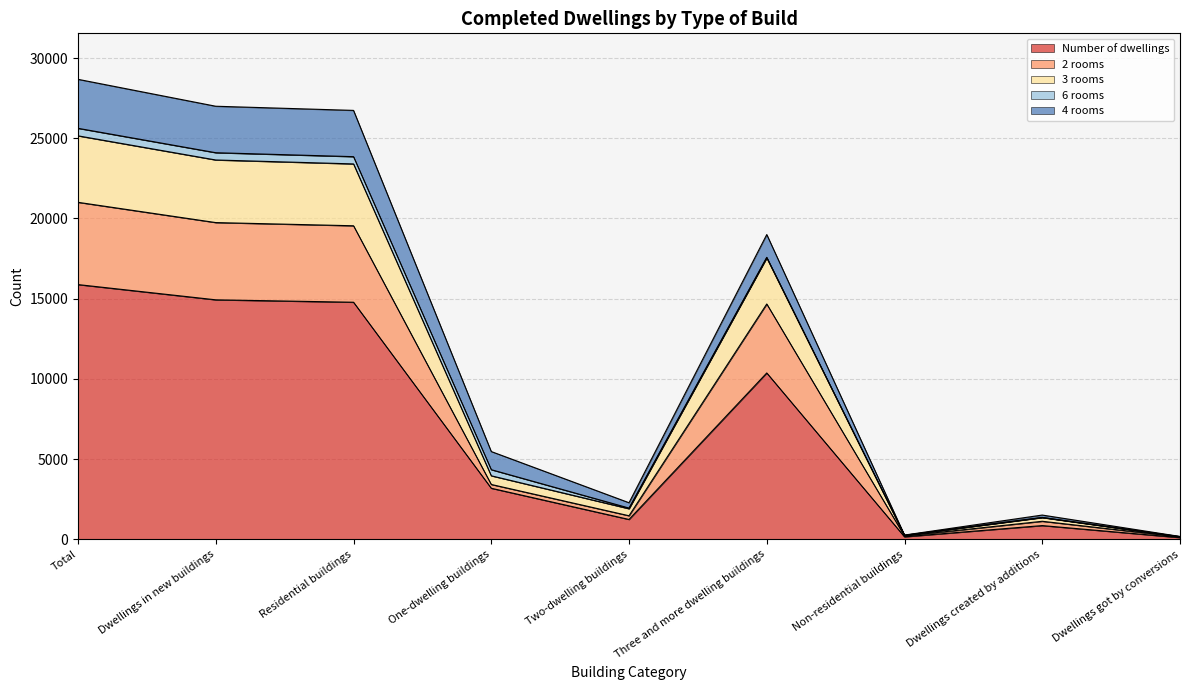

What is the highest value of the Number of dwellings series?

15875